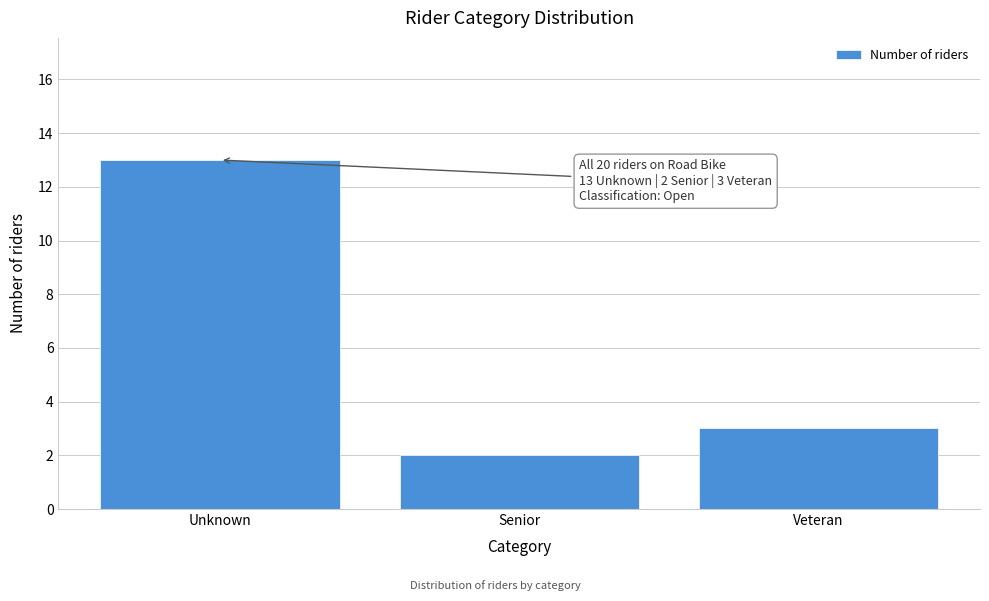

Reading right to left, list all the values displayed in this chart.

3	2	13